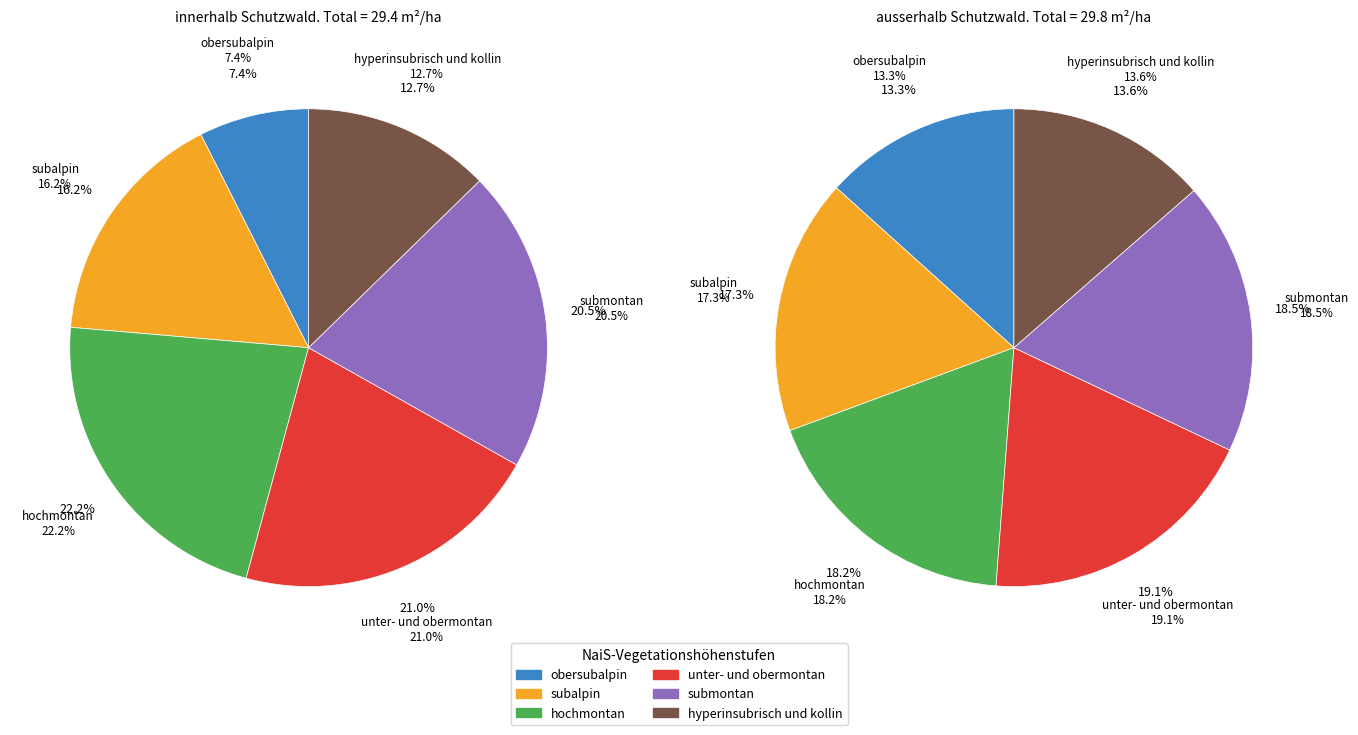

Which slice is the smallest?

obersubalpin